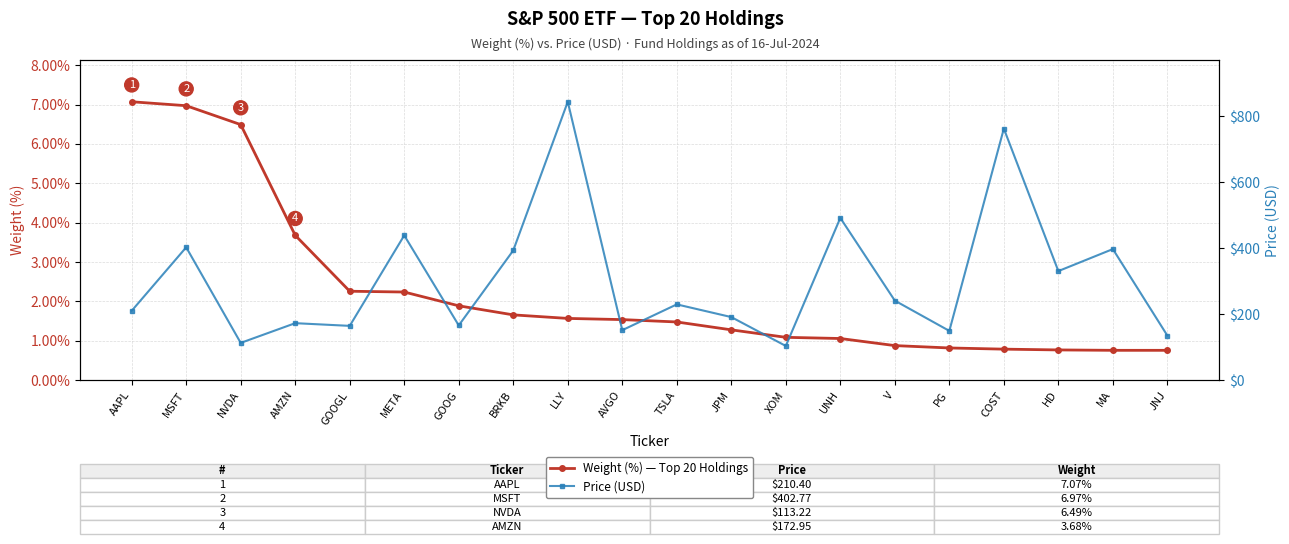

True or false: Price (USD) and Weight (%) — Top 20 Holdings cross at least once.

False